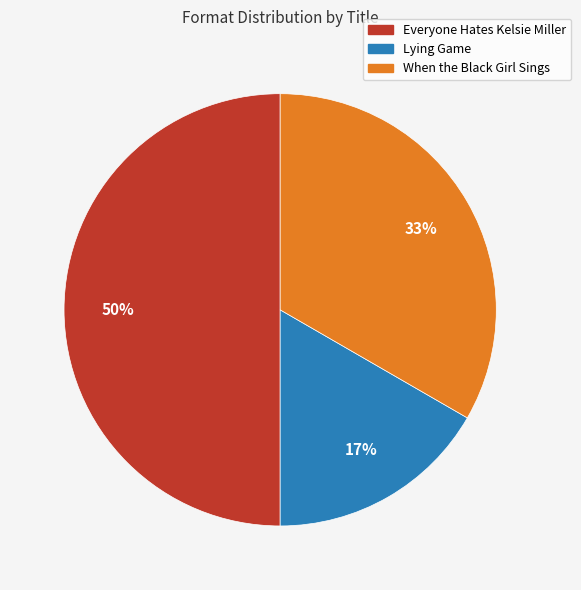

The When the Black Girl Sings slice represents 23% of the pie. True or false?

False